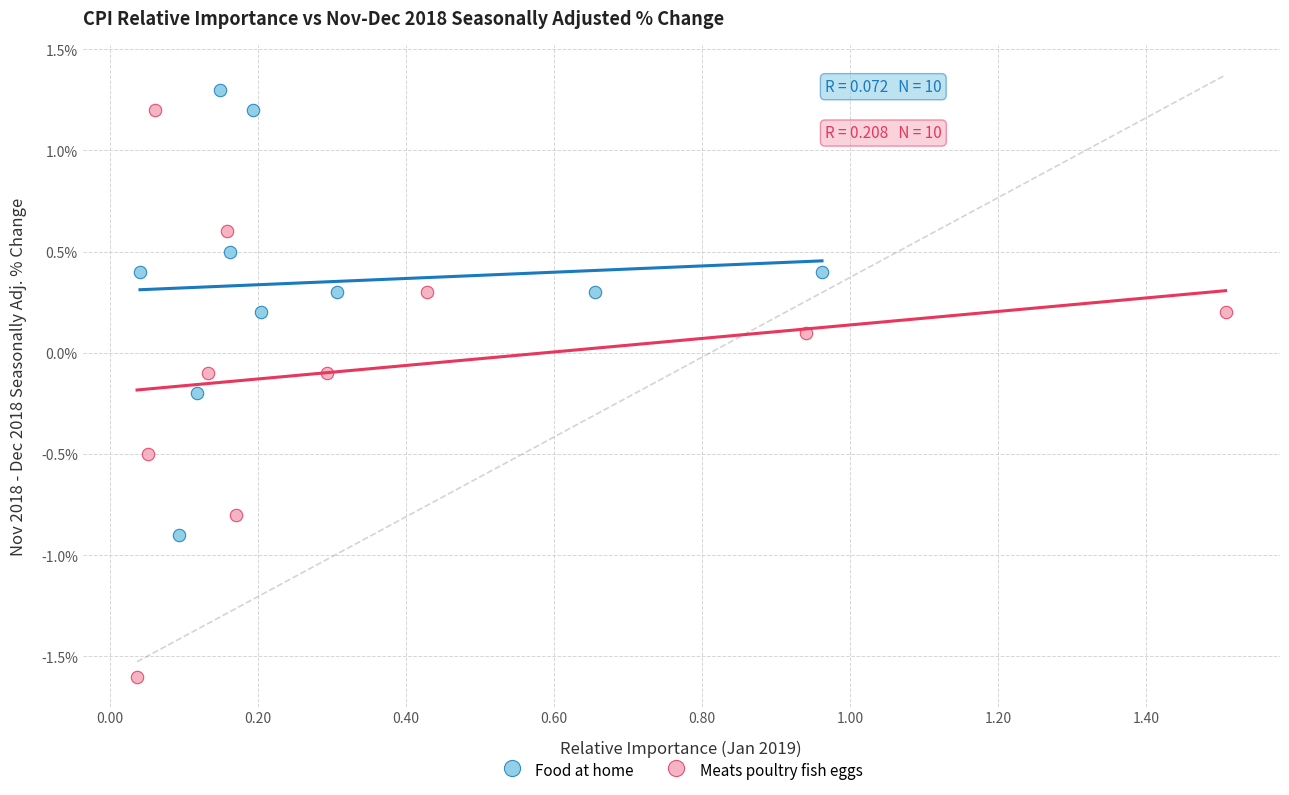

What are all the series names shown in the legend?

Food at home, Meats poultry fish eggs